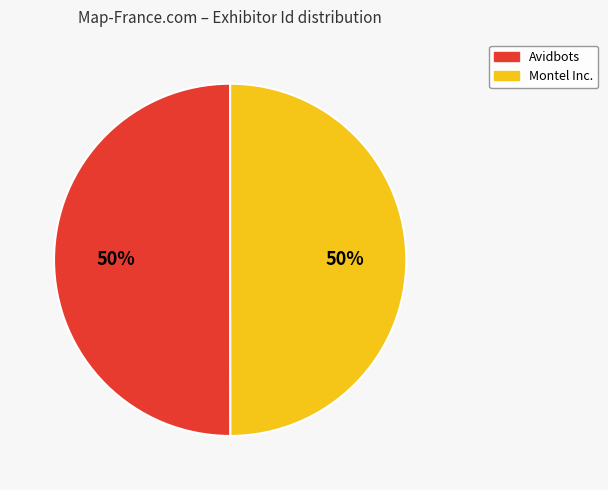

What is the ratio of the value at Avidbots to the value at Montel Inc.?

1.0